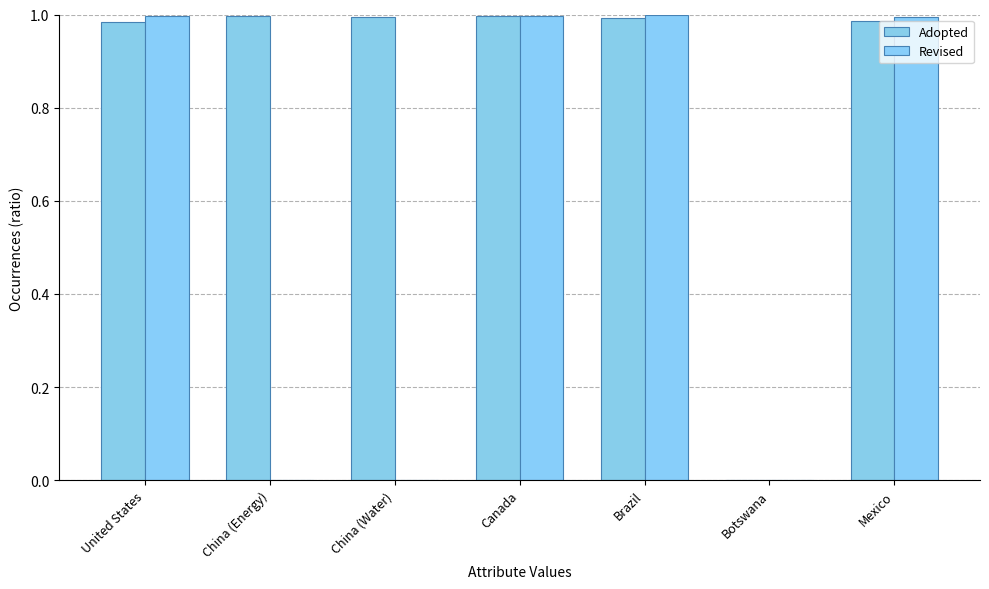

What is the label of the 2nd bar from the left?

China (Energy)